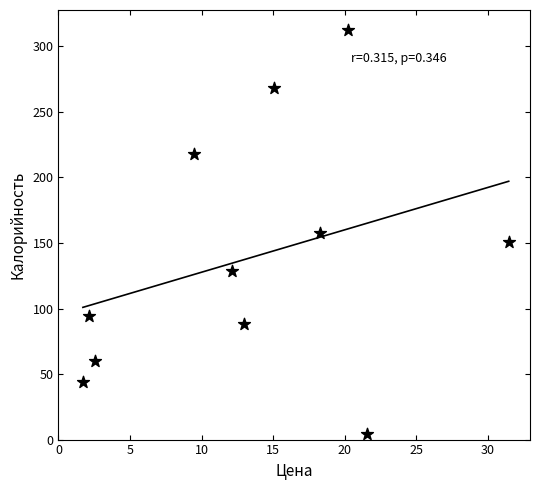

What is the range of X values (max minus min)?

29.8